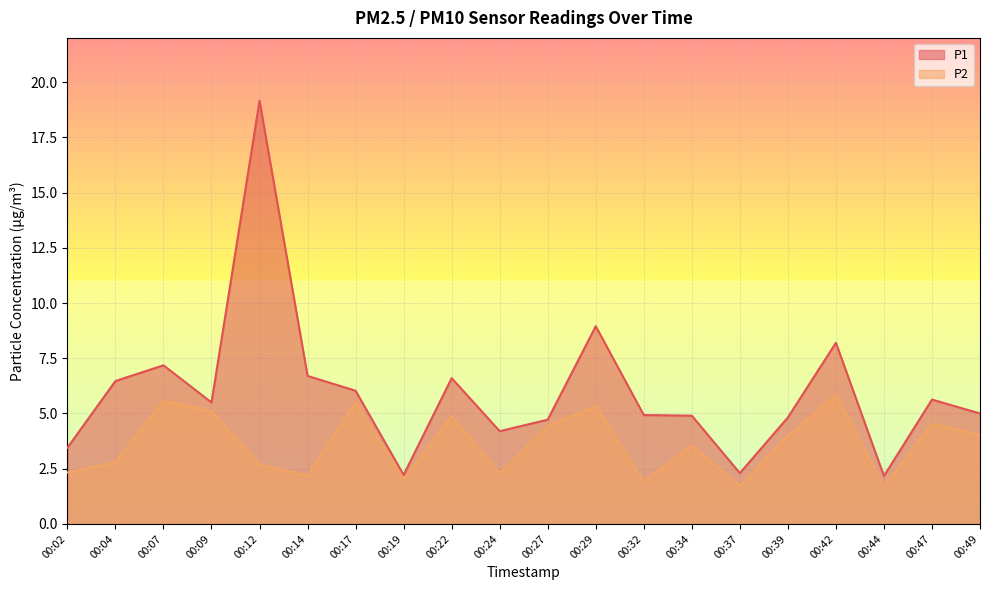

What is the value of the P2 point at the 19th from the left?

4.5